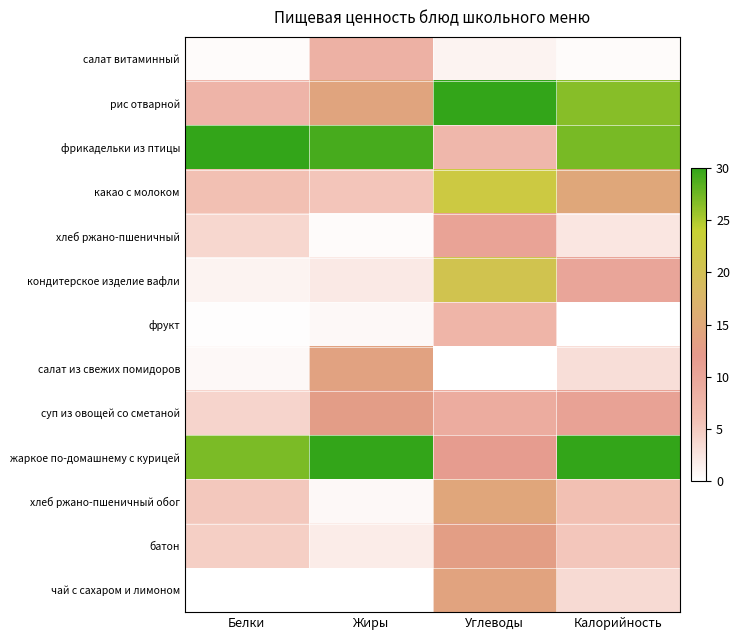

What is the total value across all series at Углеводы?

5.4